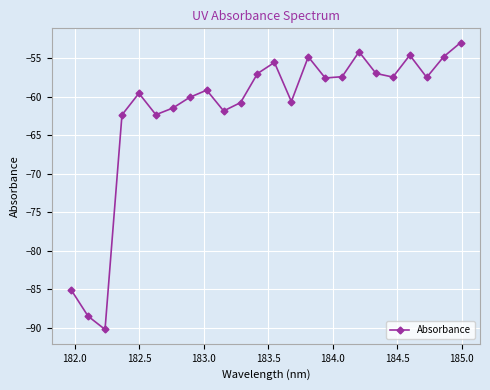

What is the difference between the maximum and minimum values?

37.2